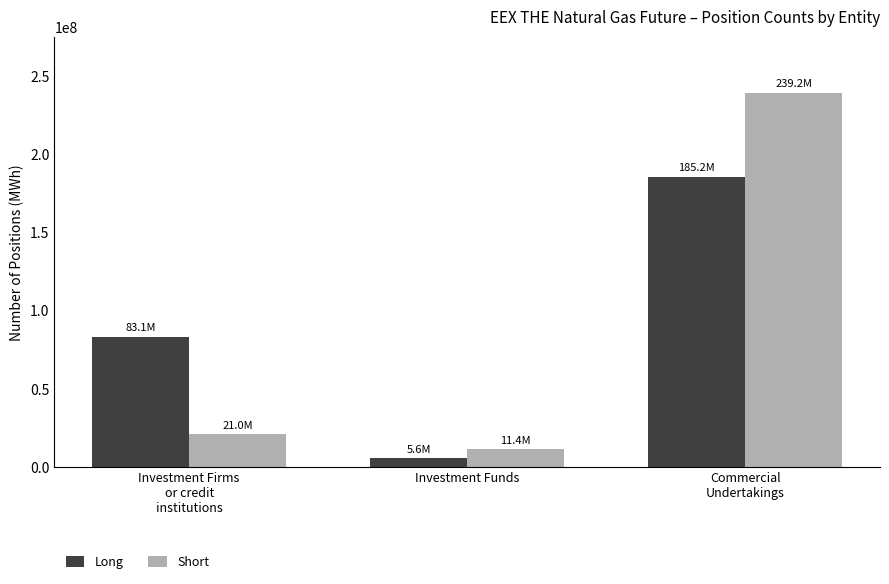

What is the label of the 3rd bar from the right?

Investment Firms
or credit
institutions